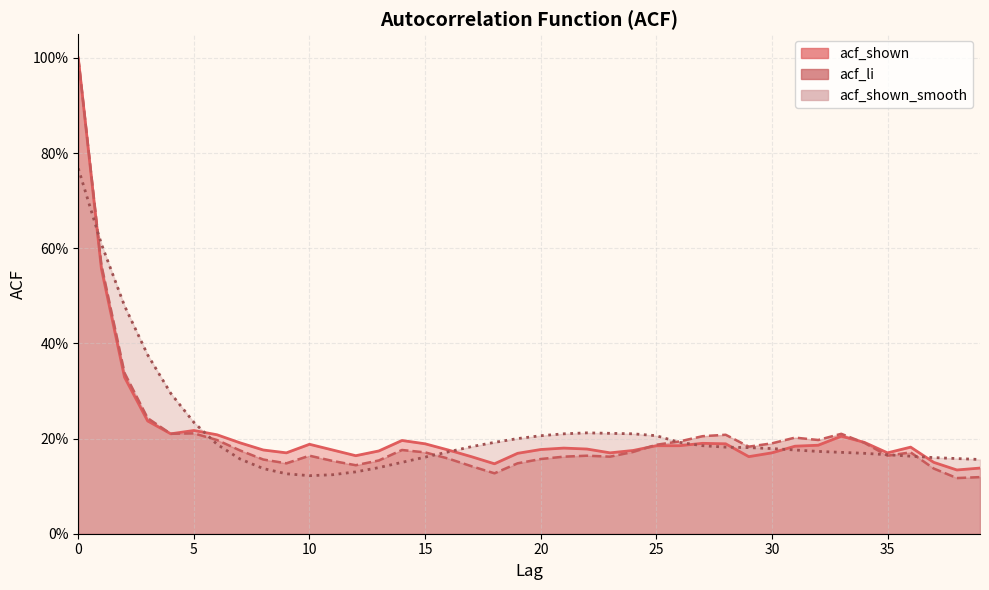

Which series has the largest range (max minus min)?

acf_li